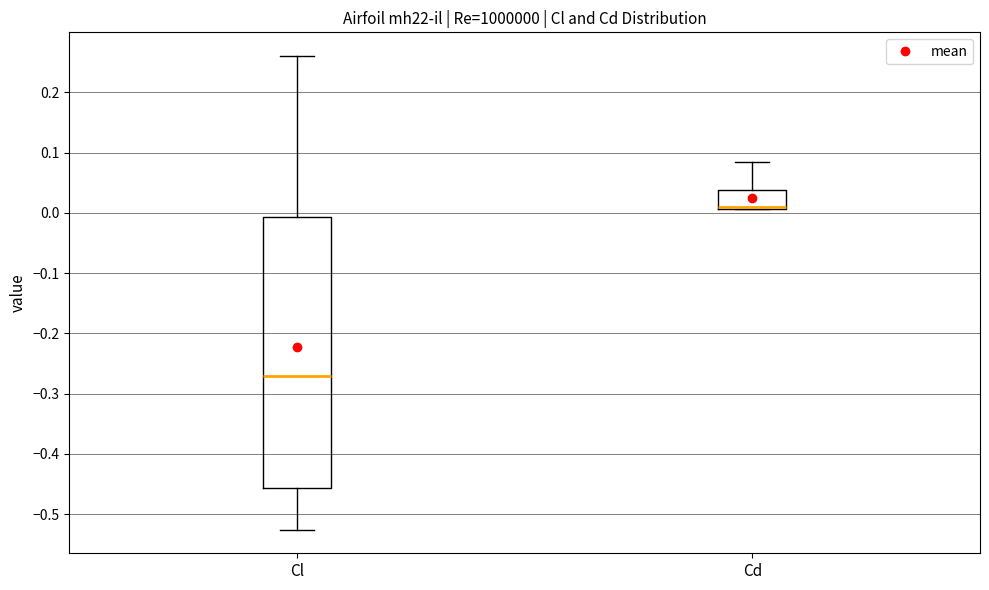

Comparing the boxes themselves (not the whiskers), which one is the tallest?

Cl